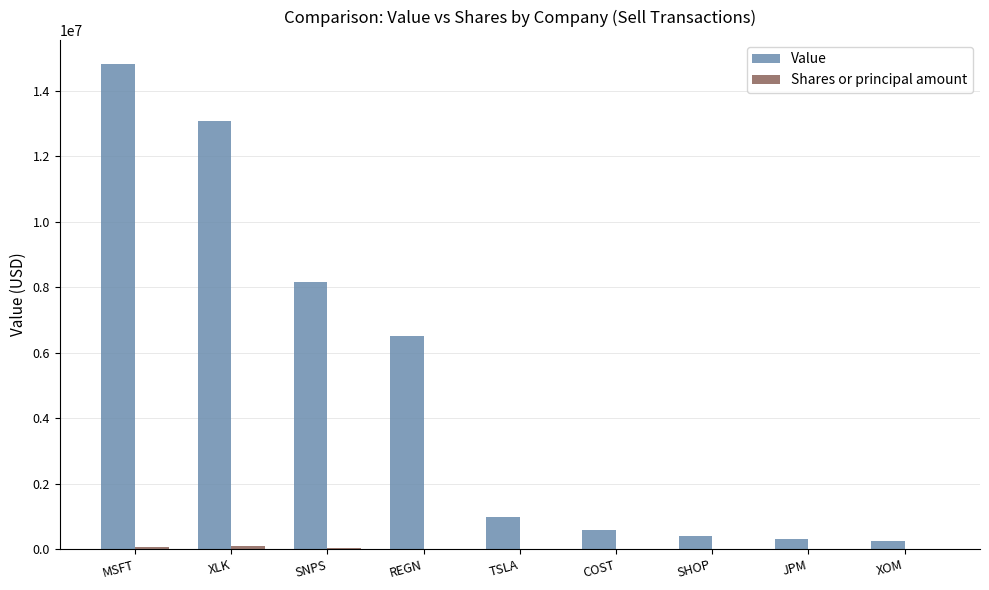

How many distinct data groups are displayed?

2